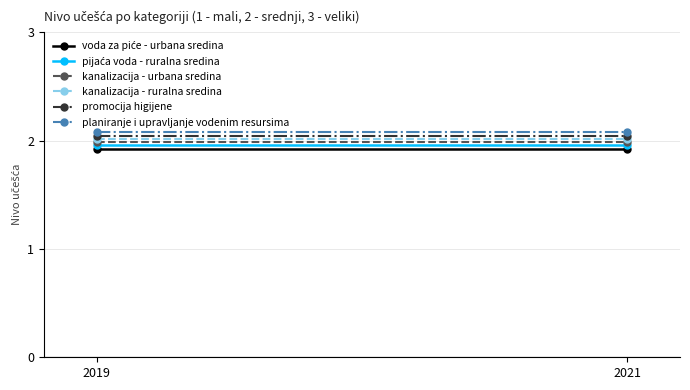

Reading right to left, transcribe all the data shown in this chart.

voda za piće - urbana sredina: 2021=1.9	2019=1.9
pijaća voda - ruralna sredina: 2021=2.0	2019=2.0
kanalizacija - urbana sredina: 2021=2.0	2019=2.0
kanalizacija - ruralna sredina: 2021=2.0	2019=2.0
promocija higijene: 2021=2.0	2019=2.0
planiranje i upravljanje vodenim resursima: 2021=2.1	2019=2.1